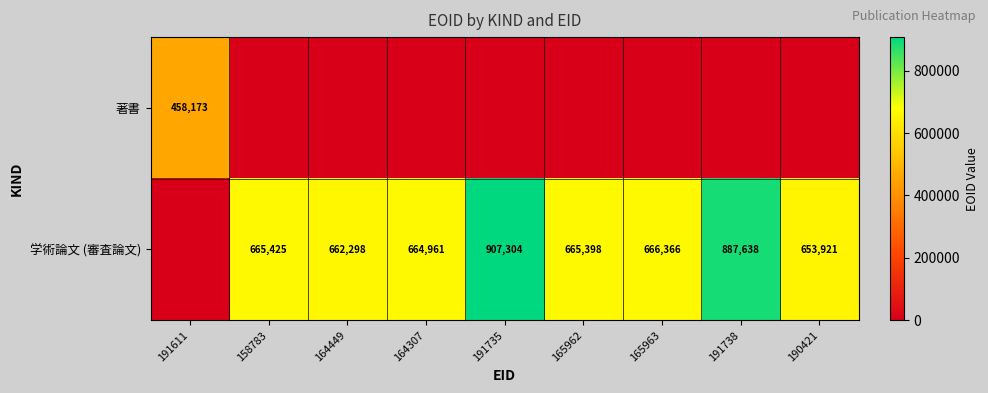

True or false: 学術論文 (審査論文) has a value of 569599 at 191735.

False